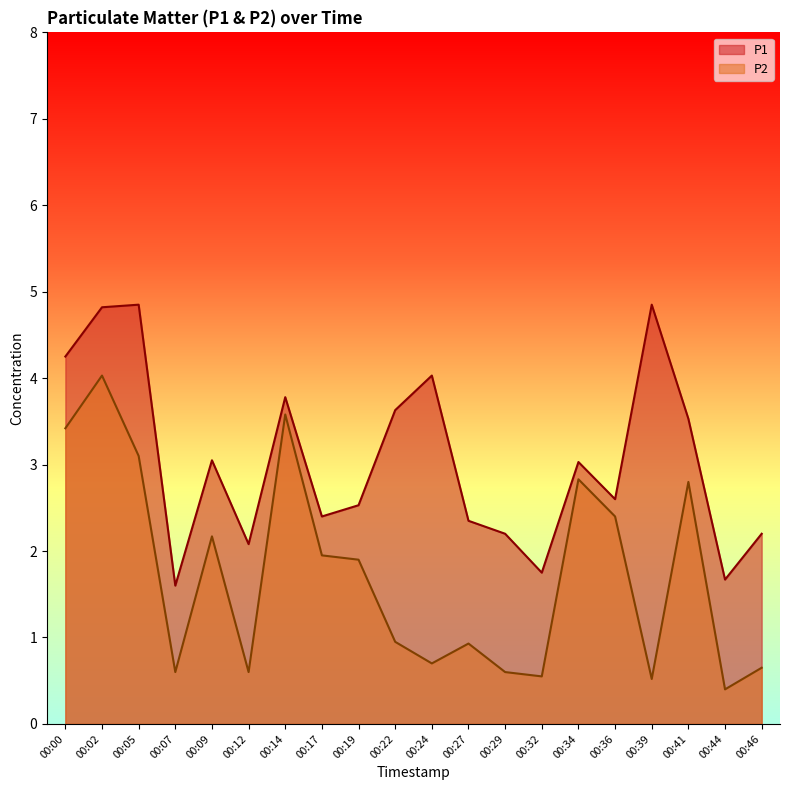

Does the chart have visible grid lines?

No